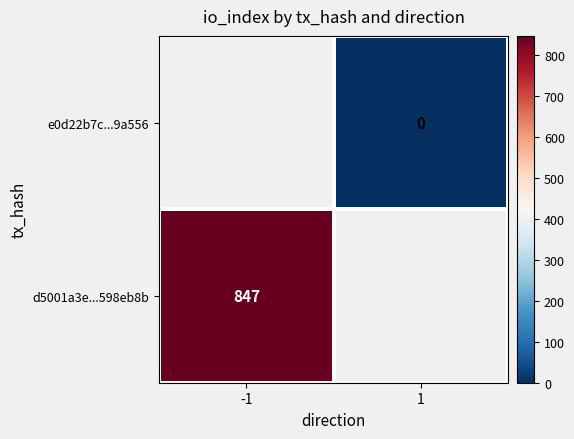

Between 1 and -1, which is larger?

-1